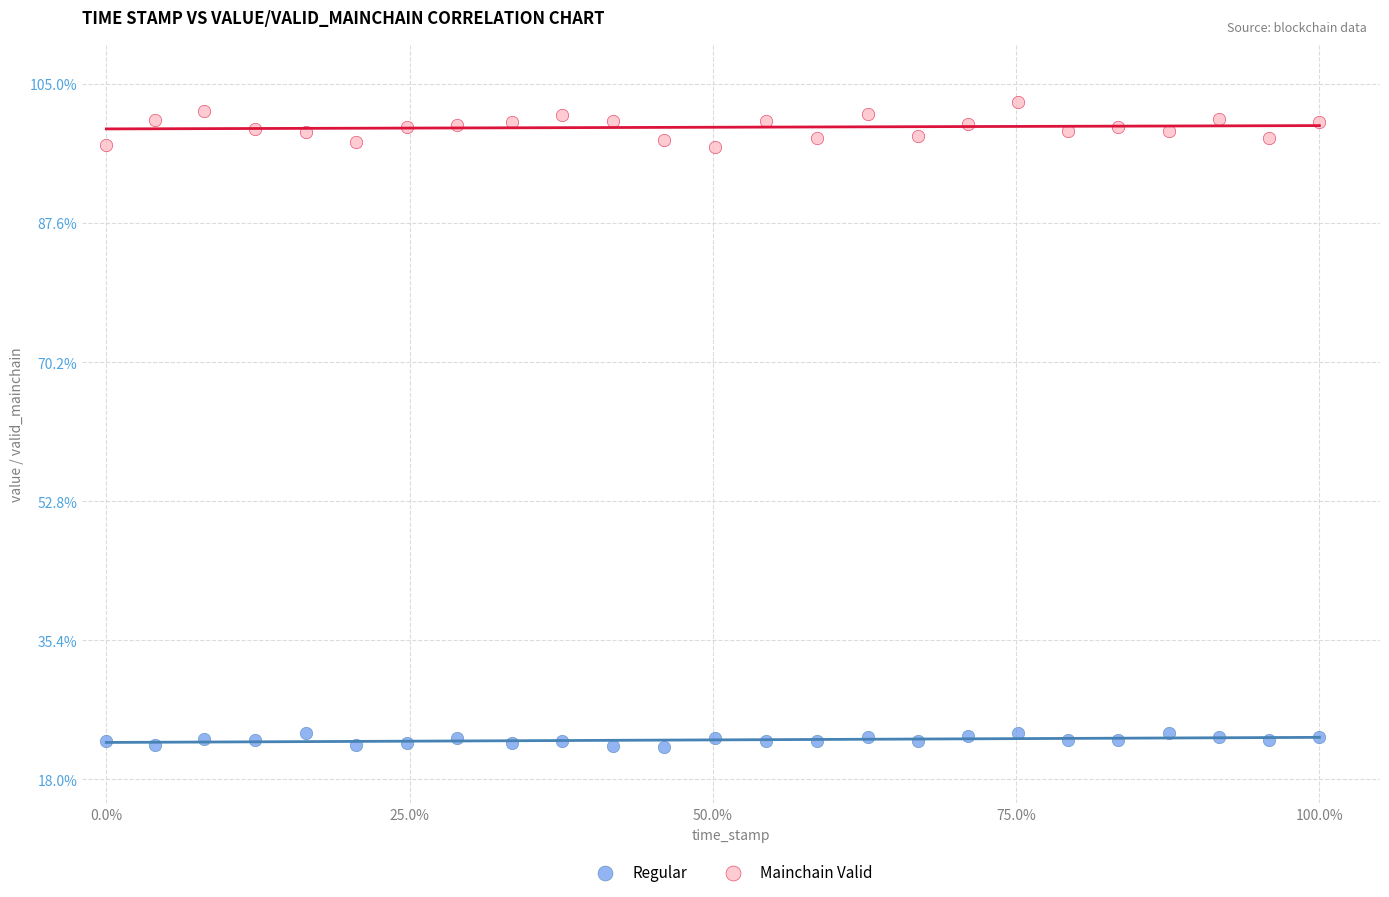

Which series reaches the minimum Y coordinate?

Regular